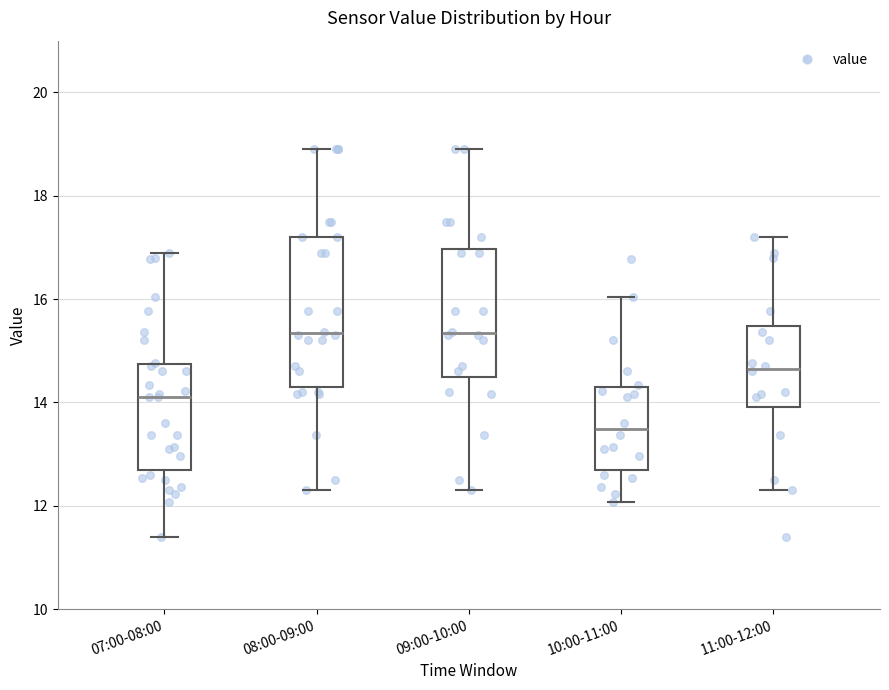

Comparing the boxes themselves (not the whiskers), which one is the tallest?

08:00-09:00